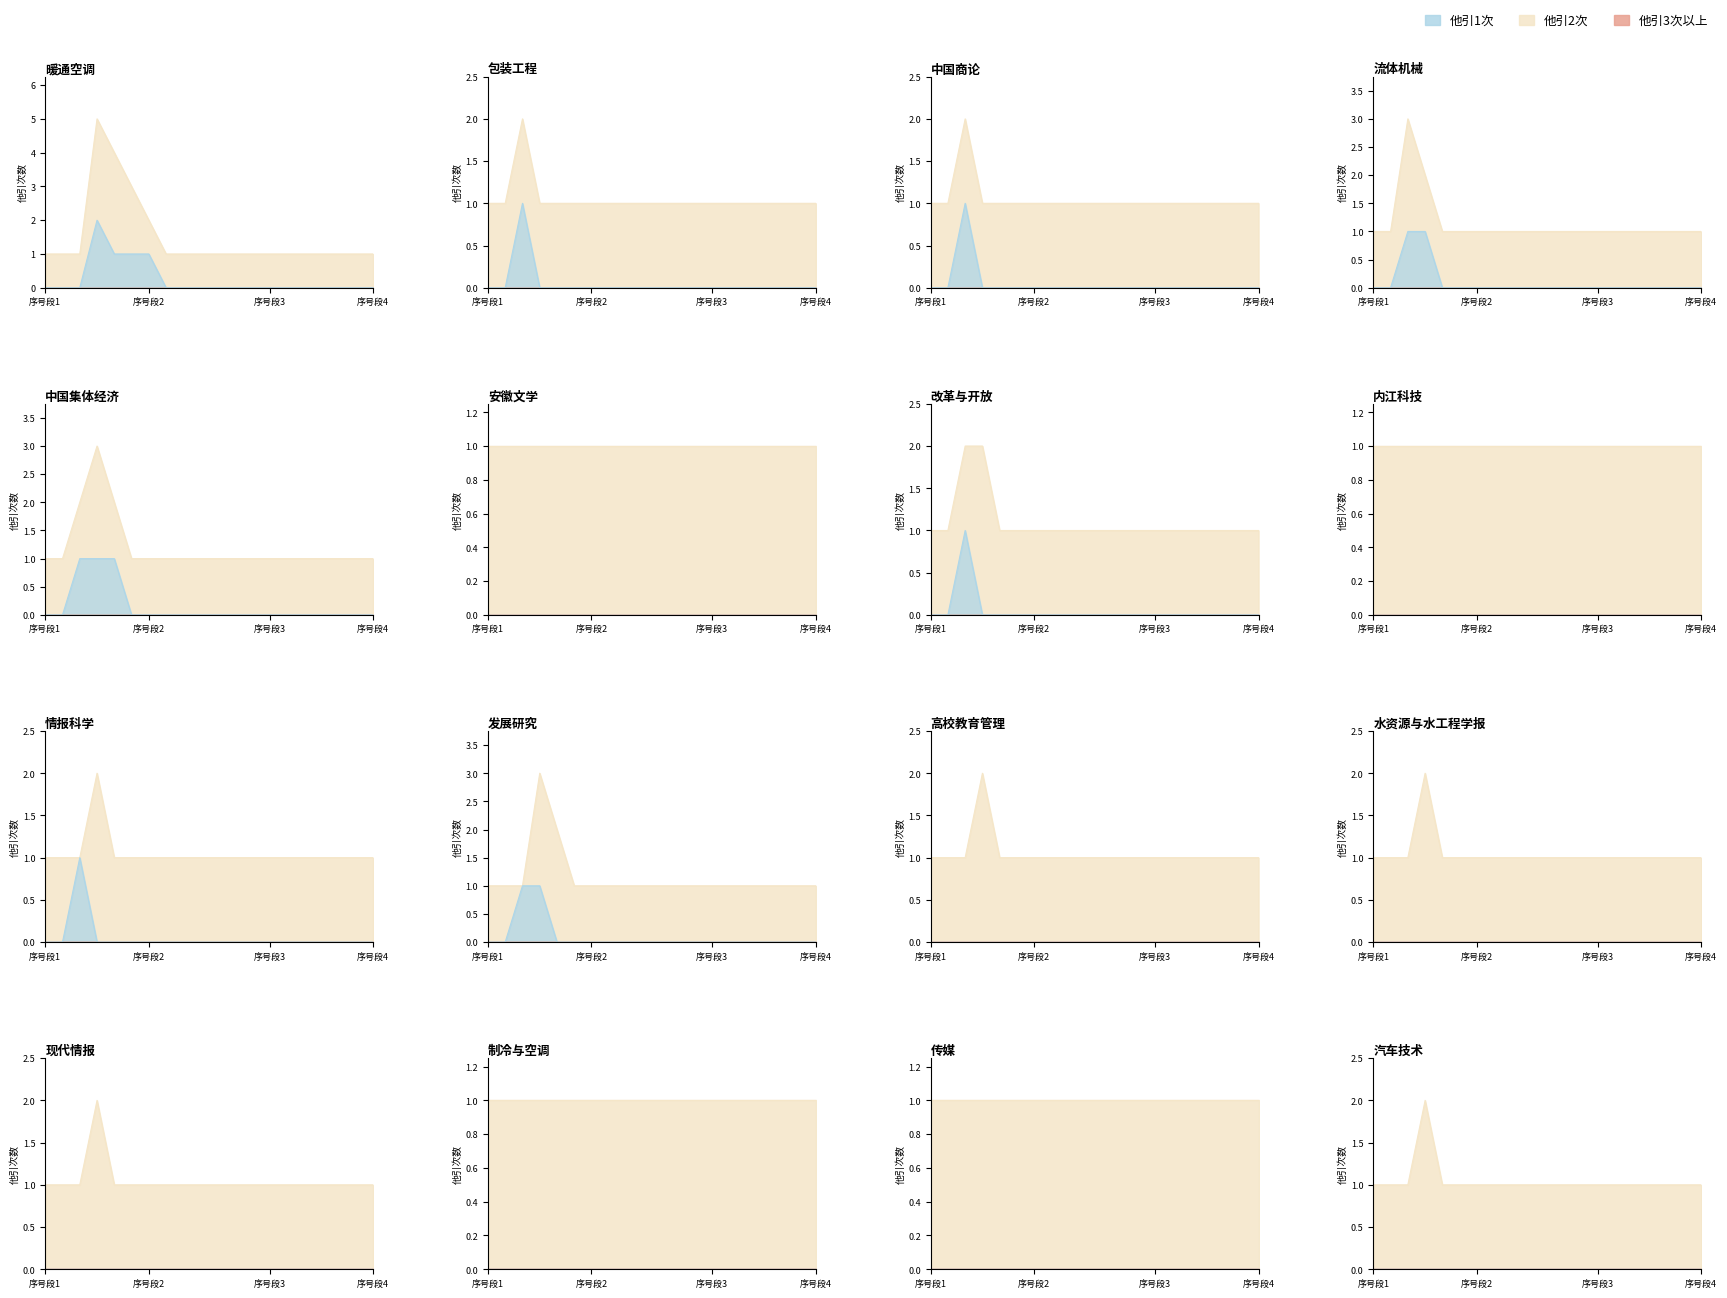

What is the value of the 他引次数1 point at the 16th from the left?

1